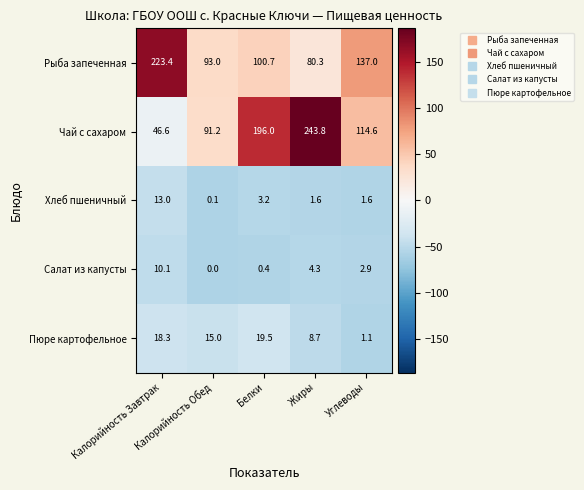

What is the average value of the Салат из капусты series?

3.5